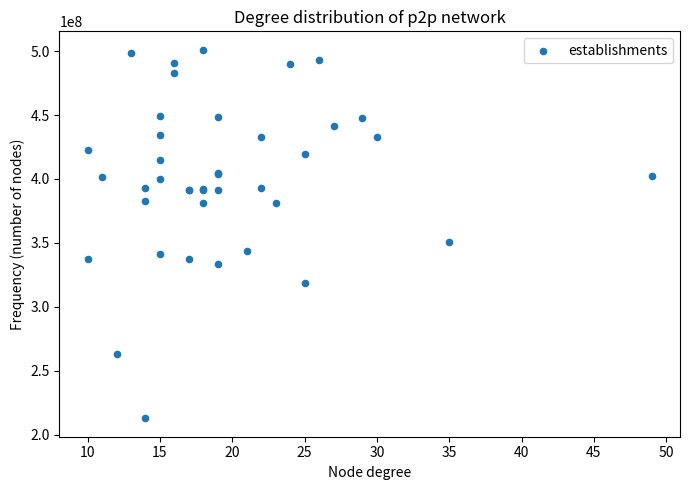

What Y value in the scatter plot is closest to 356918755?

350716544